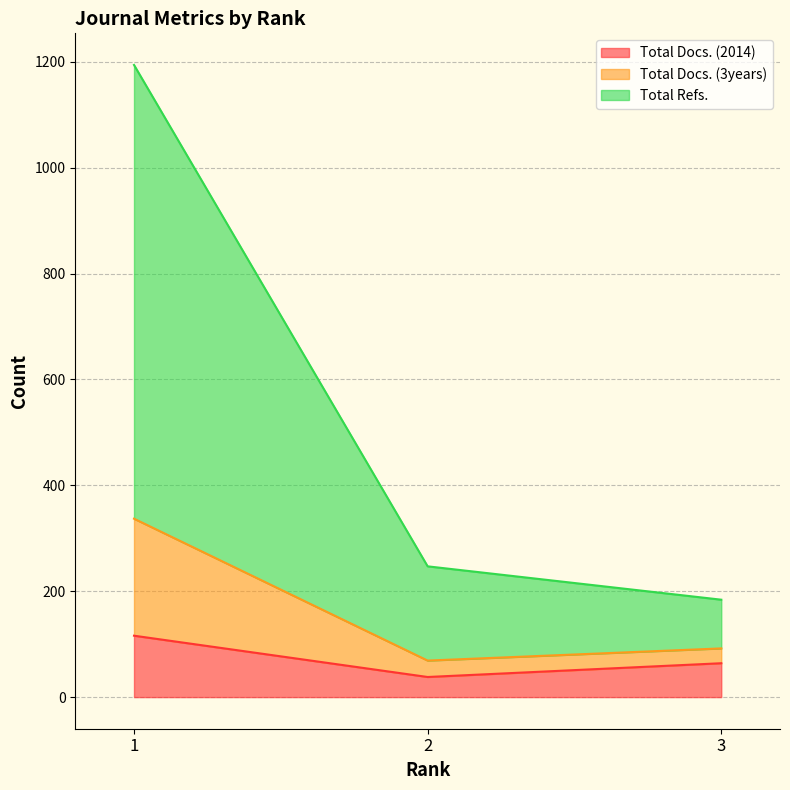

What are all the series names shown in the legend?

Total Docs. (2014), Total Docs. (3years), Total Refs.